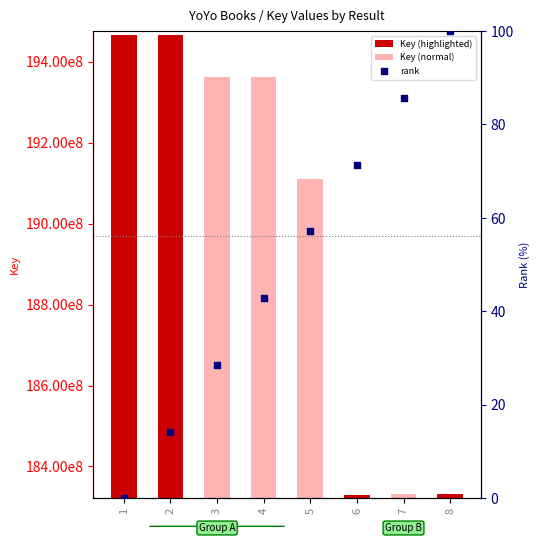

Which series contains the highest Y value?

Key